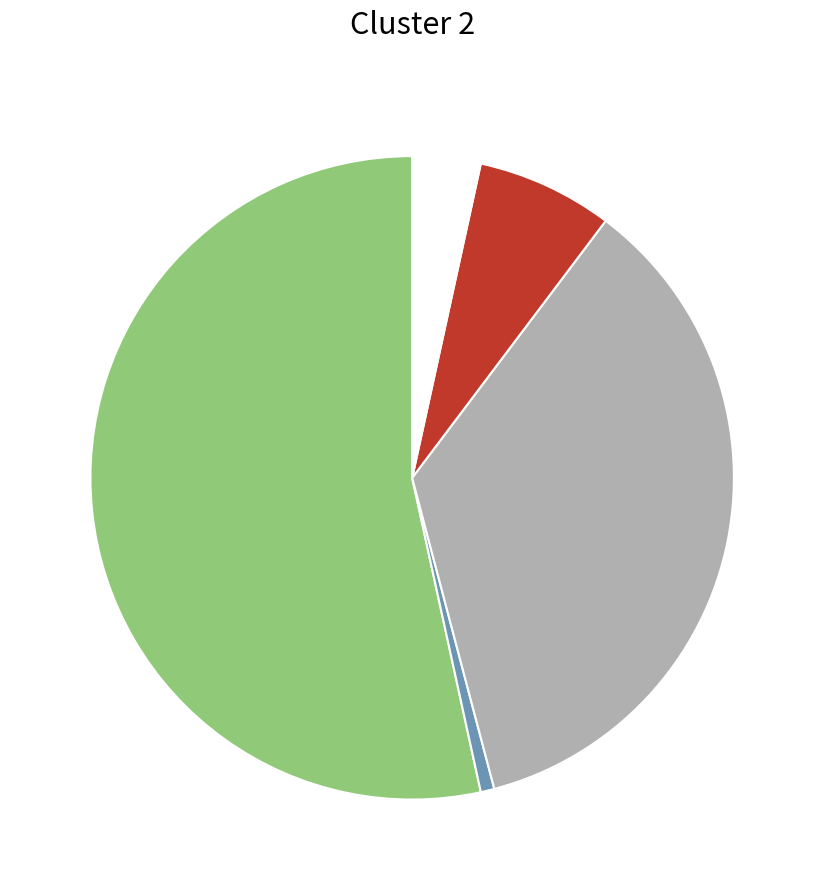

Does any single category account for the majority?

Yes